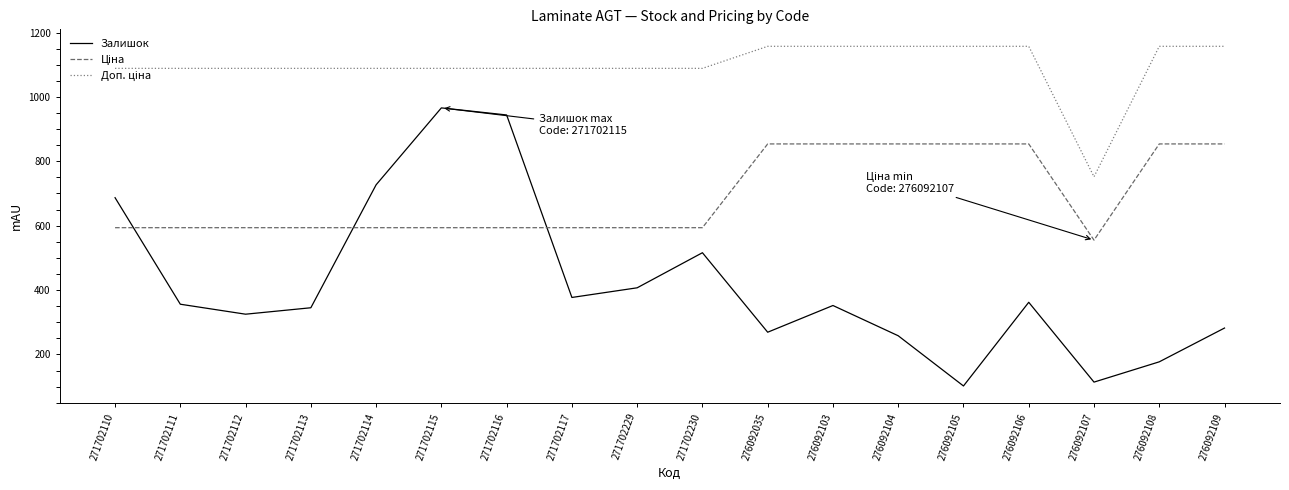

Between 271702110 and 271702230, which series saw the biggest shift?

Залишок